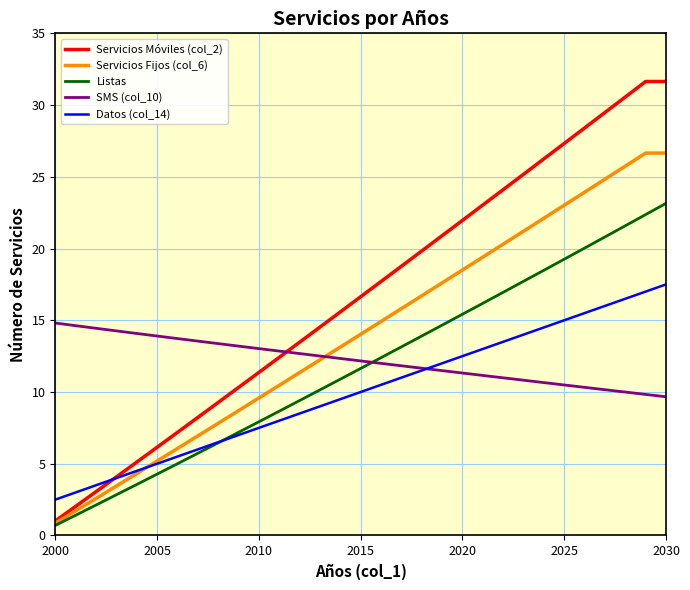

Which series has the largest total across all categories?

Servicios Móviles (col_2)